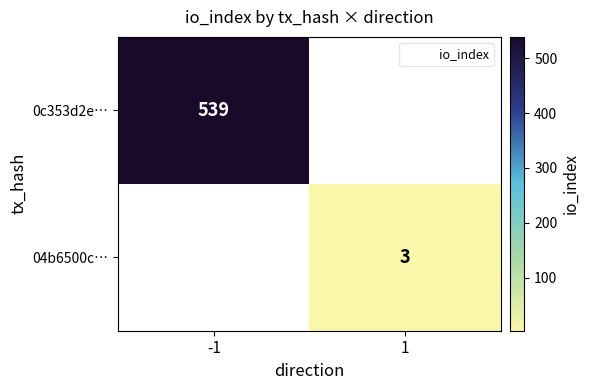

True or false: 04b6500c… has a value of 1 at 1.

False